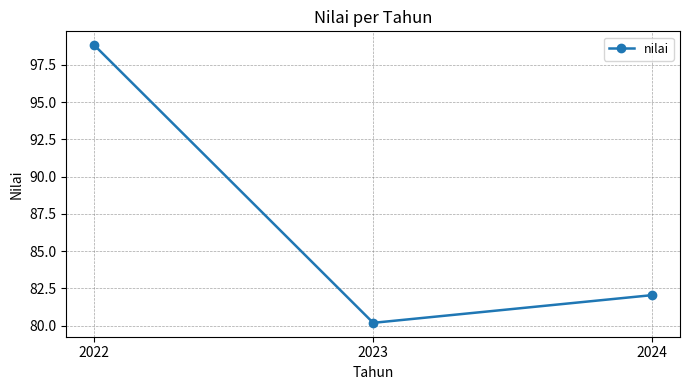

Reading left to right, extract all data points from this chart.

2022=98.8	2023=80.2	2024=82.1